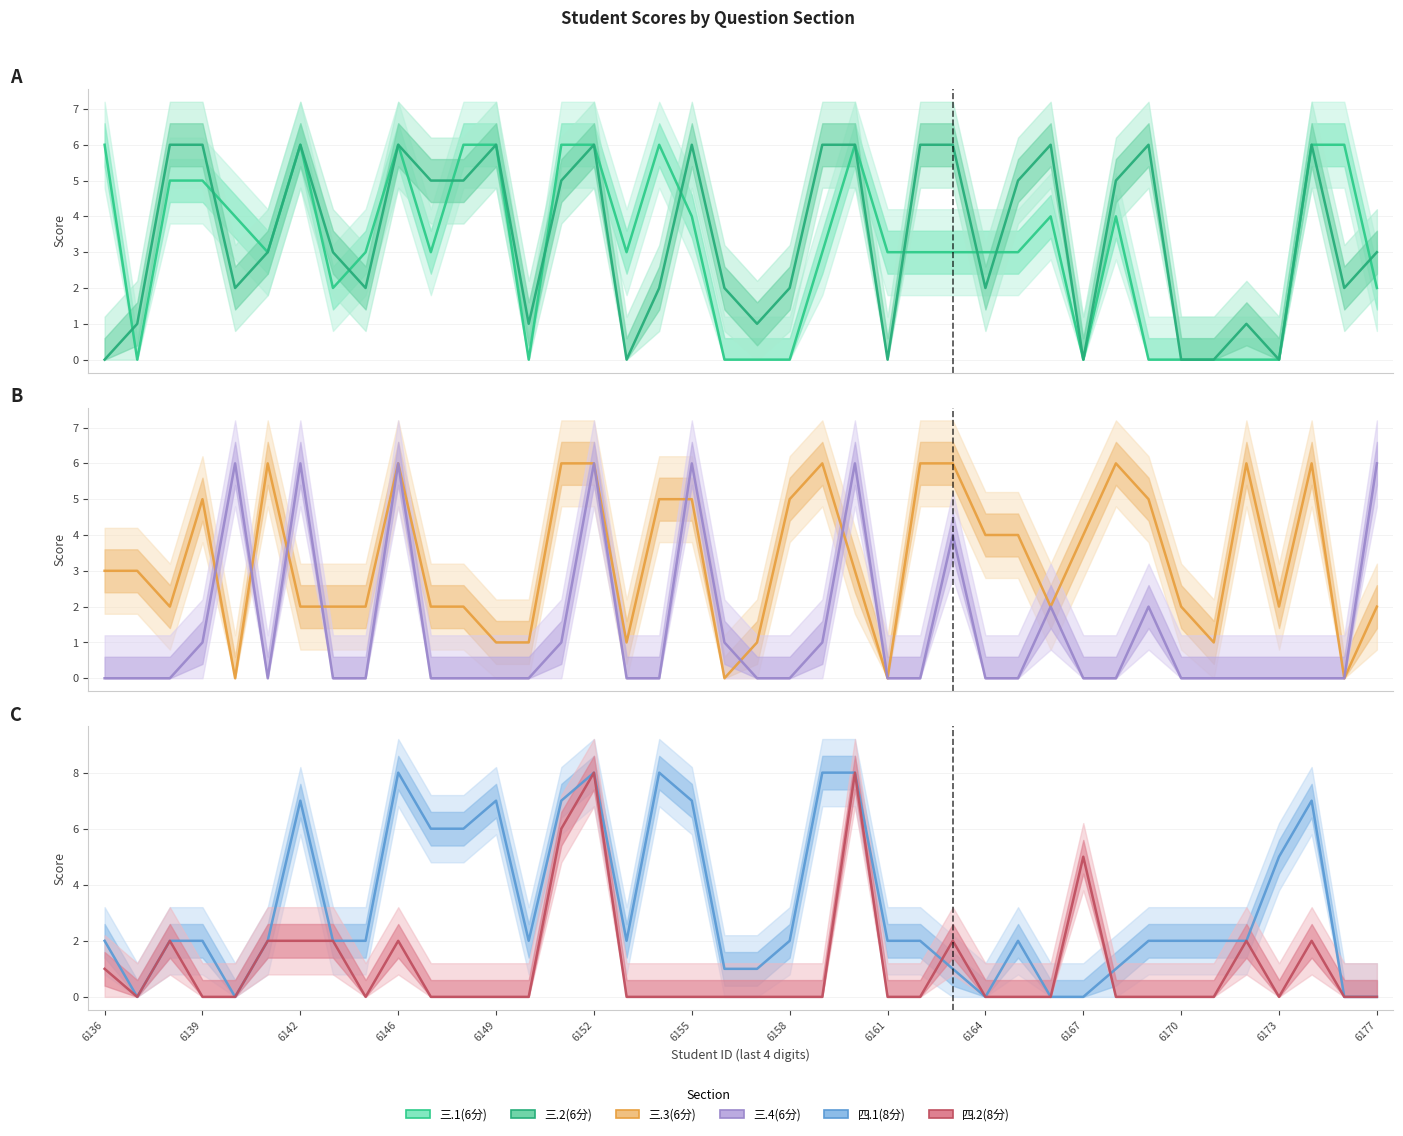

Reading left to right, list all the values displayed in this chart.

三.1(6分): 6	0	5	5	4	3	6	2	3	6	3	6	6	0	6	6	3	6	4	0	0	0	3	6	3	3	3	3	3	4	0	4	0	0	0	0	0	6	6	2
三.2(6分): 0	1	6	6	2	3	6	3	2	6	5	5	6	1	5	6	0	2	6	2	1	2	6	6	0	6	6	2	5	6	0	5	6	0	0	1	0	6	2	3
三.3(6分): 3	3	2	5	0	6	2	2	2	6	2	2	1	1	6	6	1	5	5	0	1	5	6	3	0	6	6	4	4	2	4	6	5	2	1	6	2	6	0	2
三.4(6分): 0	0	0	1	6	0	6	0	0	6	0	0	0	0	1	6	0	0	6	1	0	0	1	6	0	0	4	0	0	2	0	0	2	0	0	0	0	0	0	6
四.1(8分): 2	0	2	2	0	2	7	2	2	8	6	6	7	2	7	8	2	8	7	1	1	2	8	8	2	2	1	0	2	0	0	1	2	2	2	2	5	7	0	0
四.2(8分): 1	0	2	0	0	2	2	2	0	2	0	0	0	0	6	8	0	0	0	0	0	0	0	8	0	0	2	0	0	0	5	0	0	0	0	2	0	2	0	0